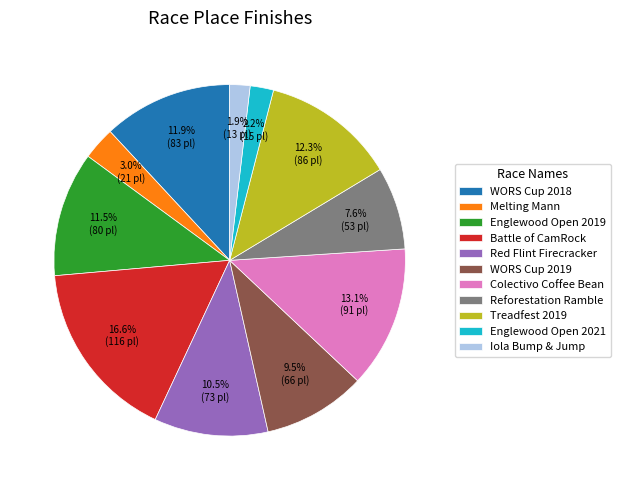

Count the number of slices in the pie.

11